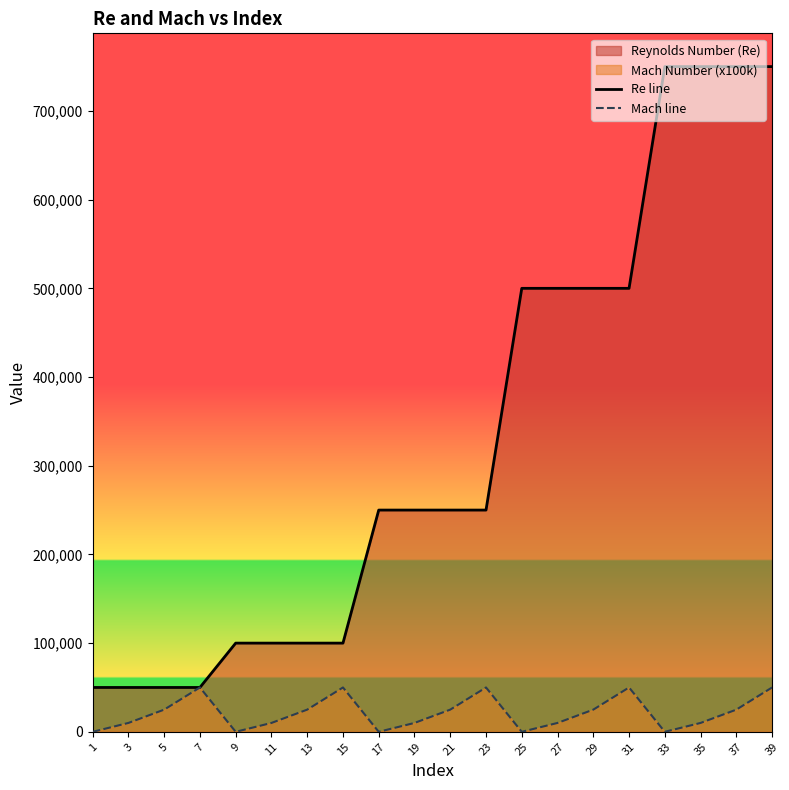

At 7, list the series in order from smallest to largest.

Re line, Mach line